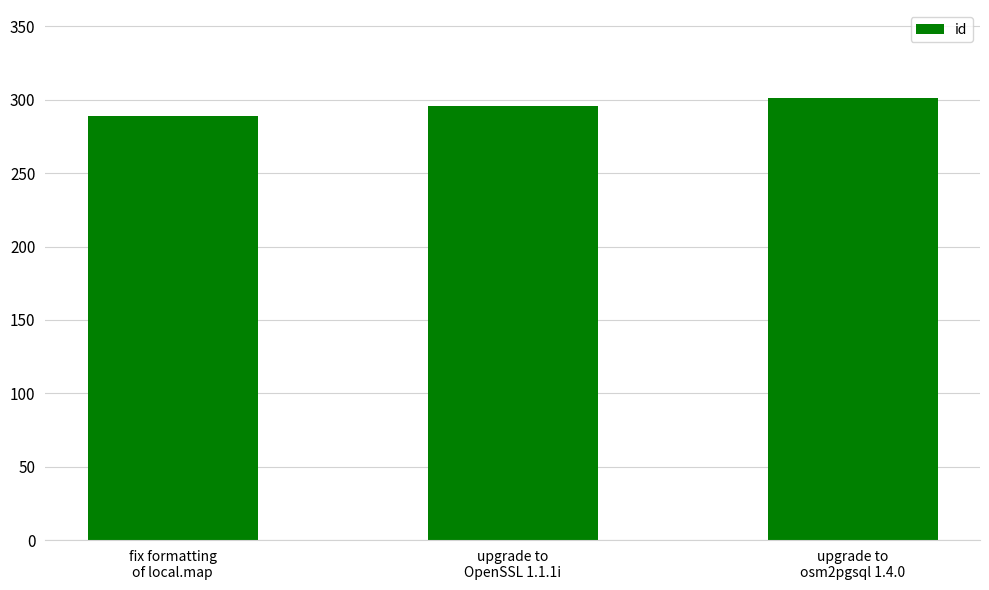

List the labels in order of value, smallest first.

fix formatting
of local.map, upgrade to
OpenSSL 1.1.1i, upgrade to
osm2pgsql 1.4.0